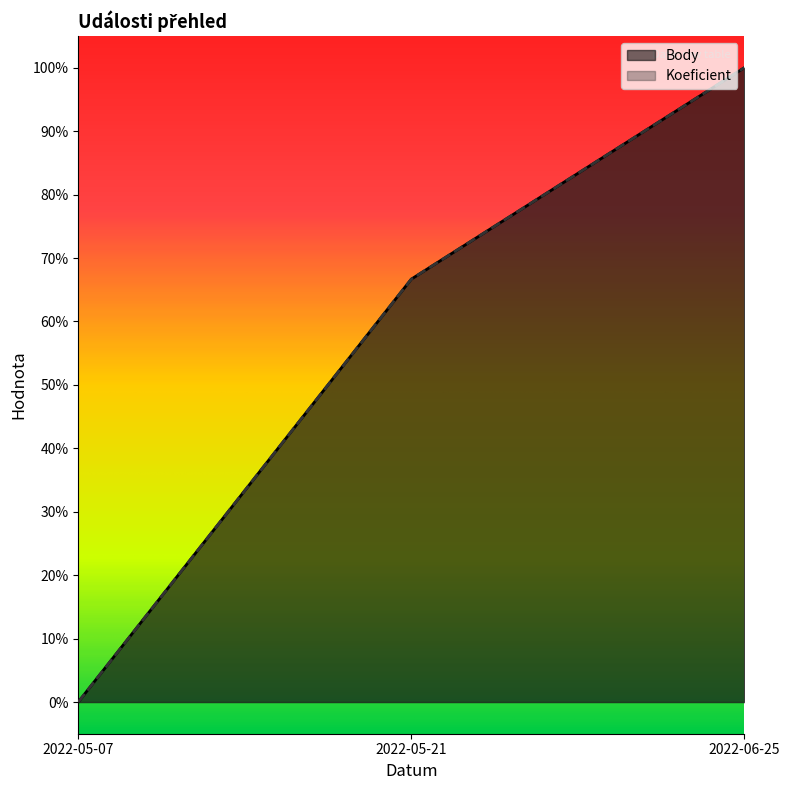

What is the value of the Body point at the 3rd from the left?

1.0